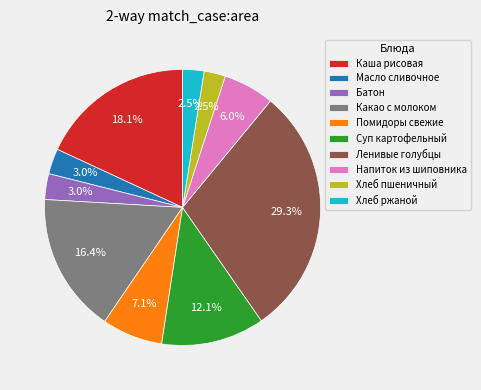

Which category has the biggest portion of the pie?

Ленивые голубцы